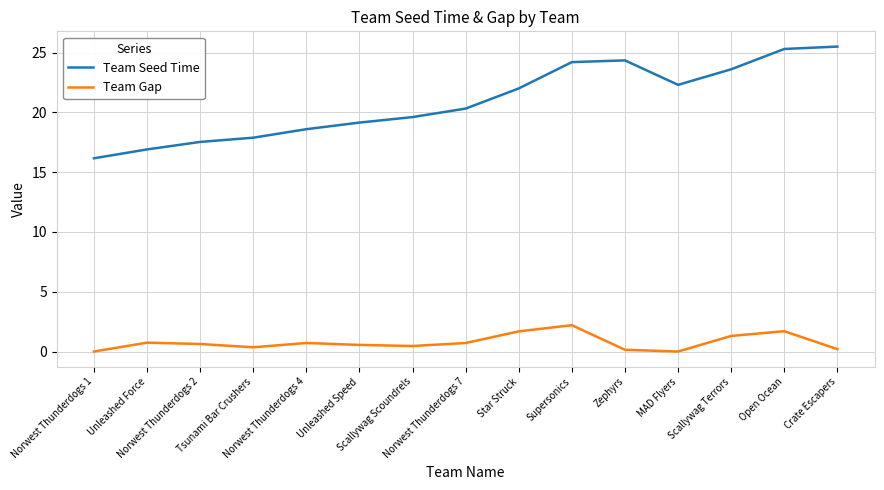

What is the maximum value for Team Seed Time?

25.5